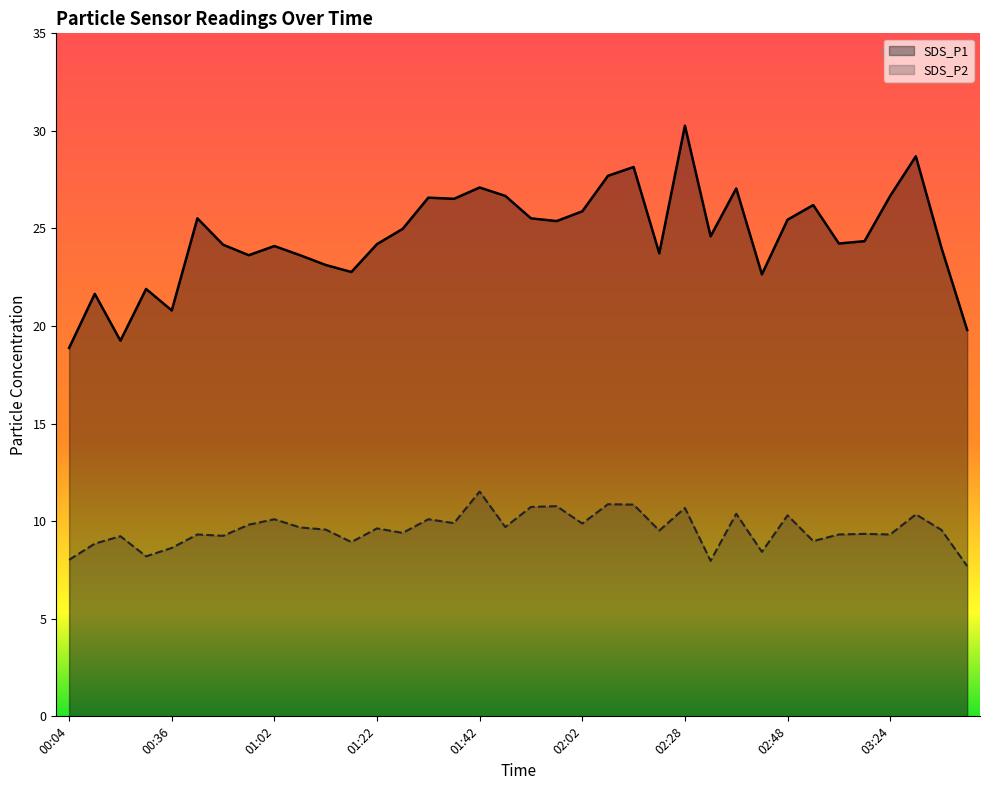

What is the difference between the SDS_P2 values at 03:24 and 01:37?

0.6